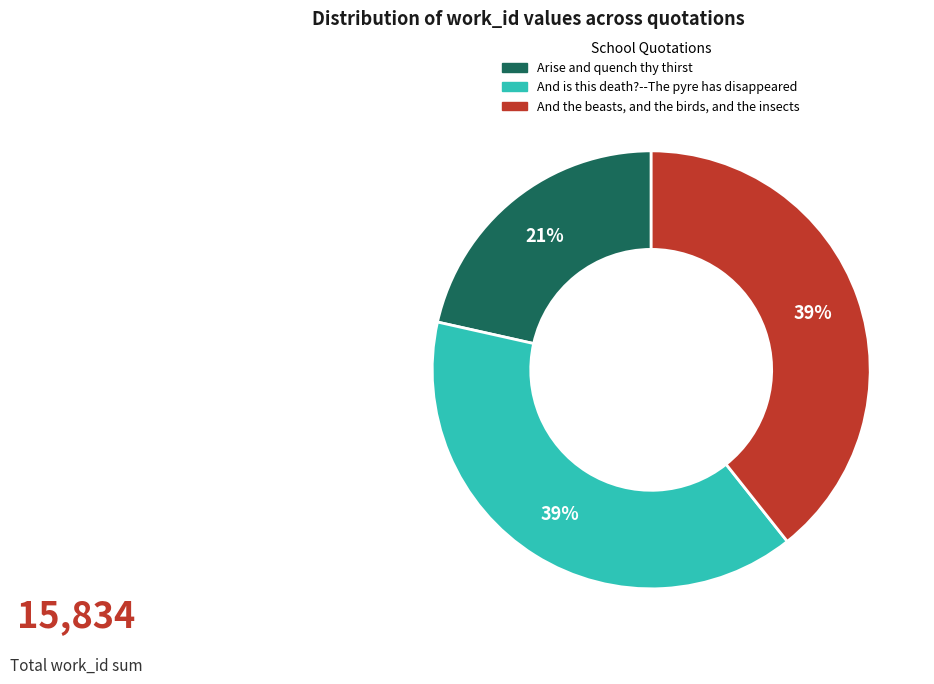

Is the sum of Arise and quench thy thirst and And the beasts, and the birds, and the insects greater than half?

Yes